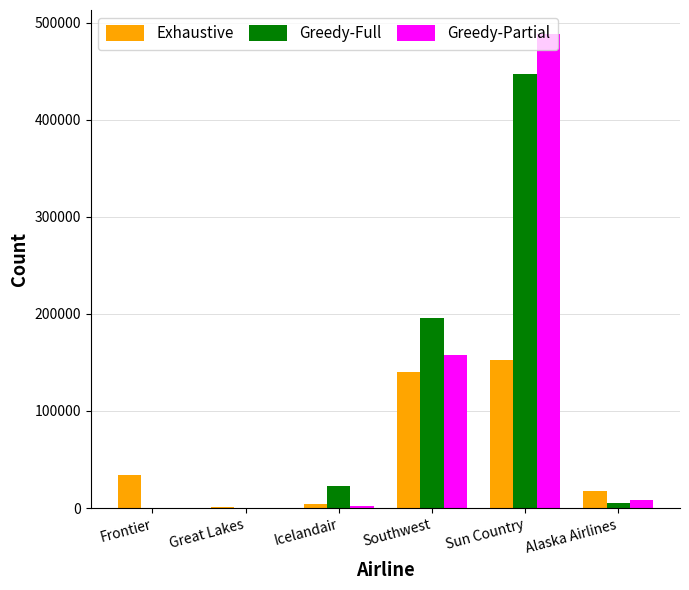

What is the sum of all Greedy-Partial values?

656626